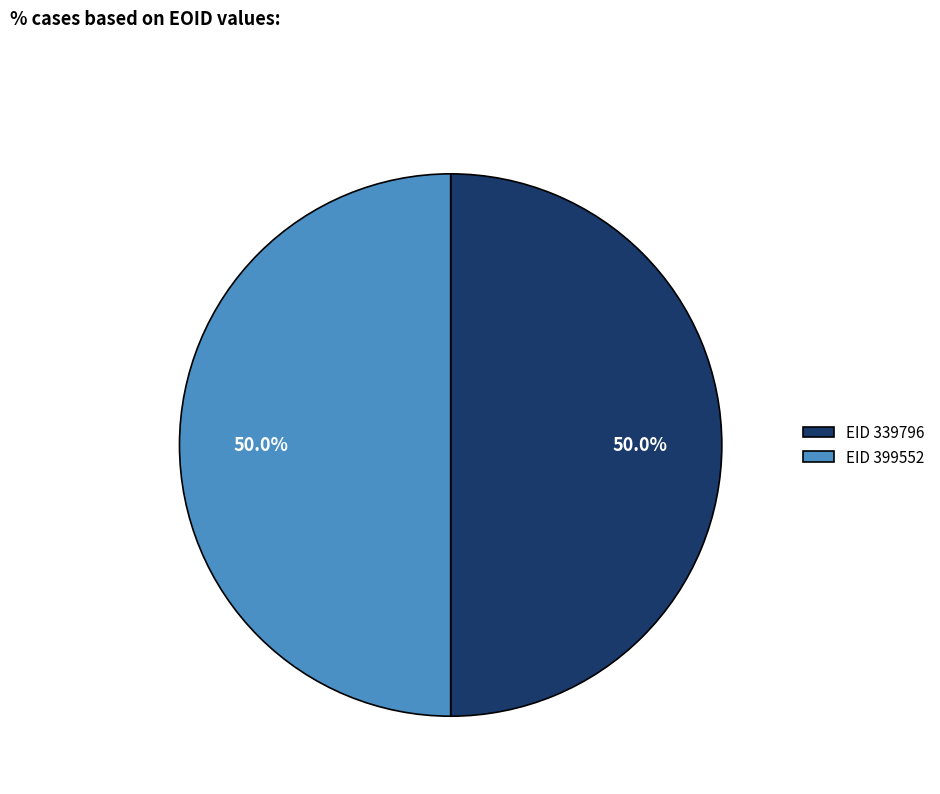

Approximately how many times larger is the value at EID 399552 compared to EID 339796?

1.0